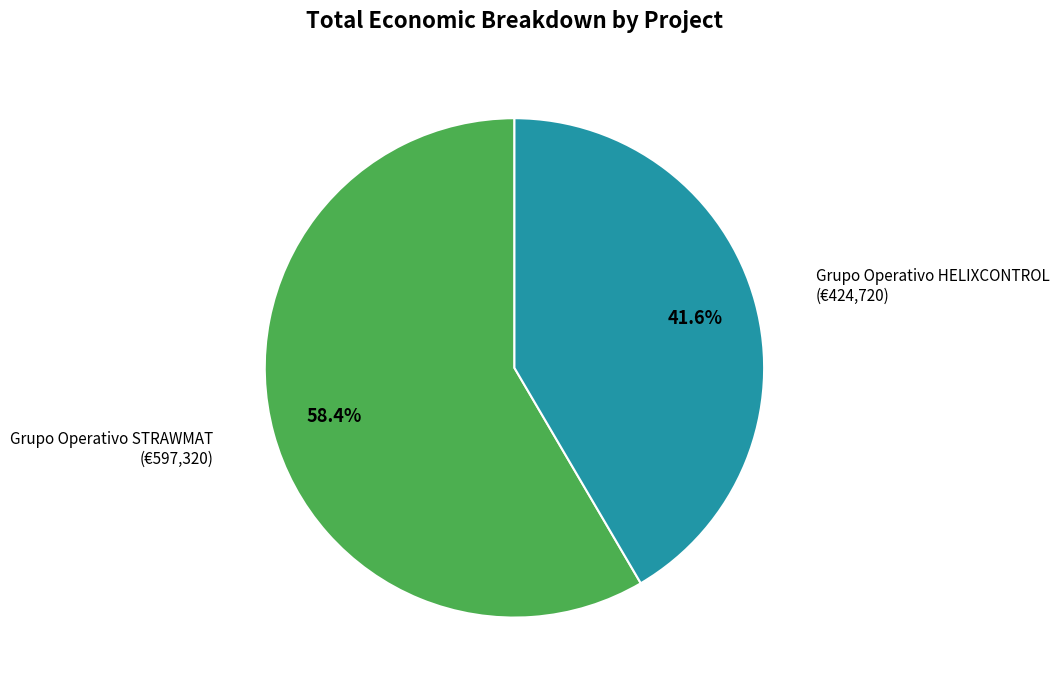

What is the ratio of the value at Grupo Operativo STRAWMAT to the value at Grupo Operativo HELIXCONTROL?

1.4